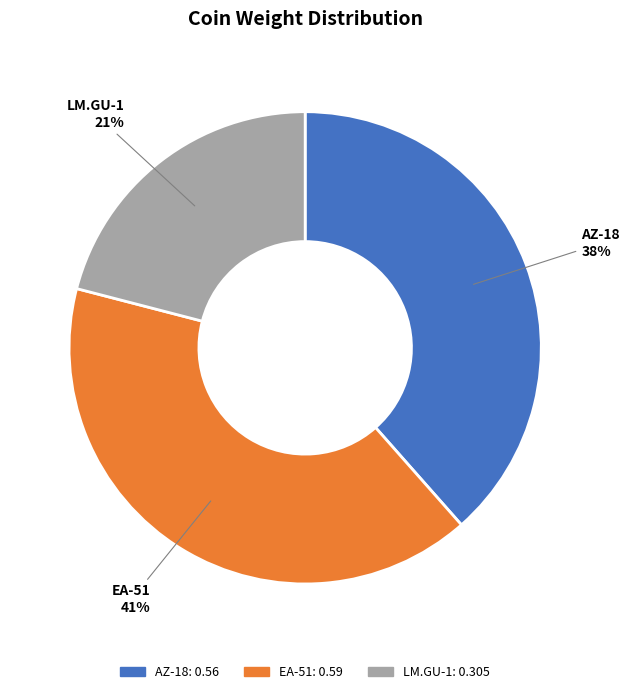

How many slices are in this pie chart?

3